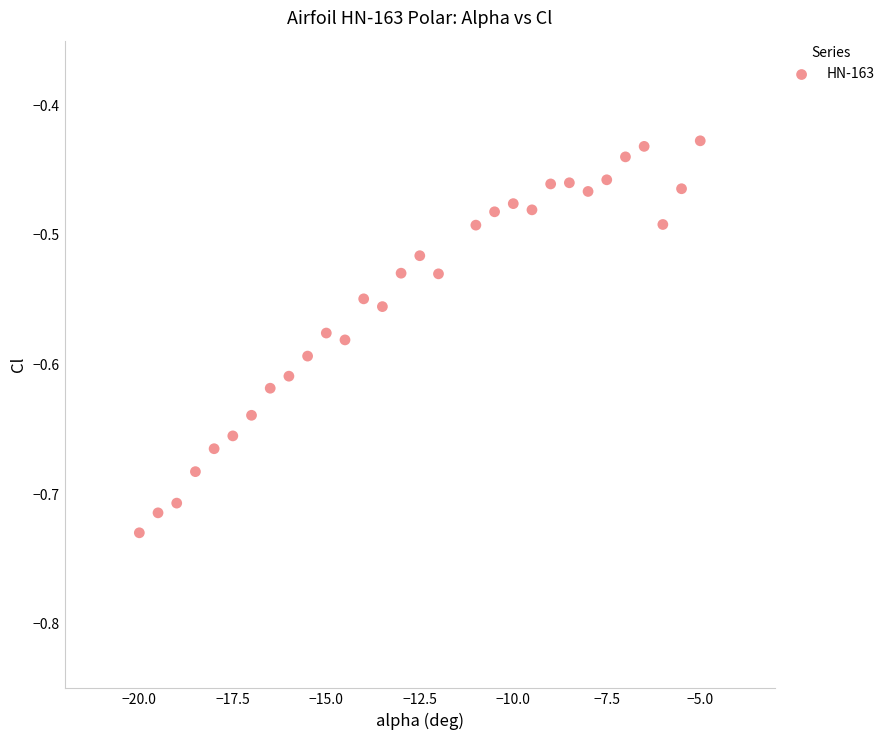

What is the range of Y values (max minus min)?

0.3